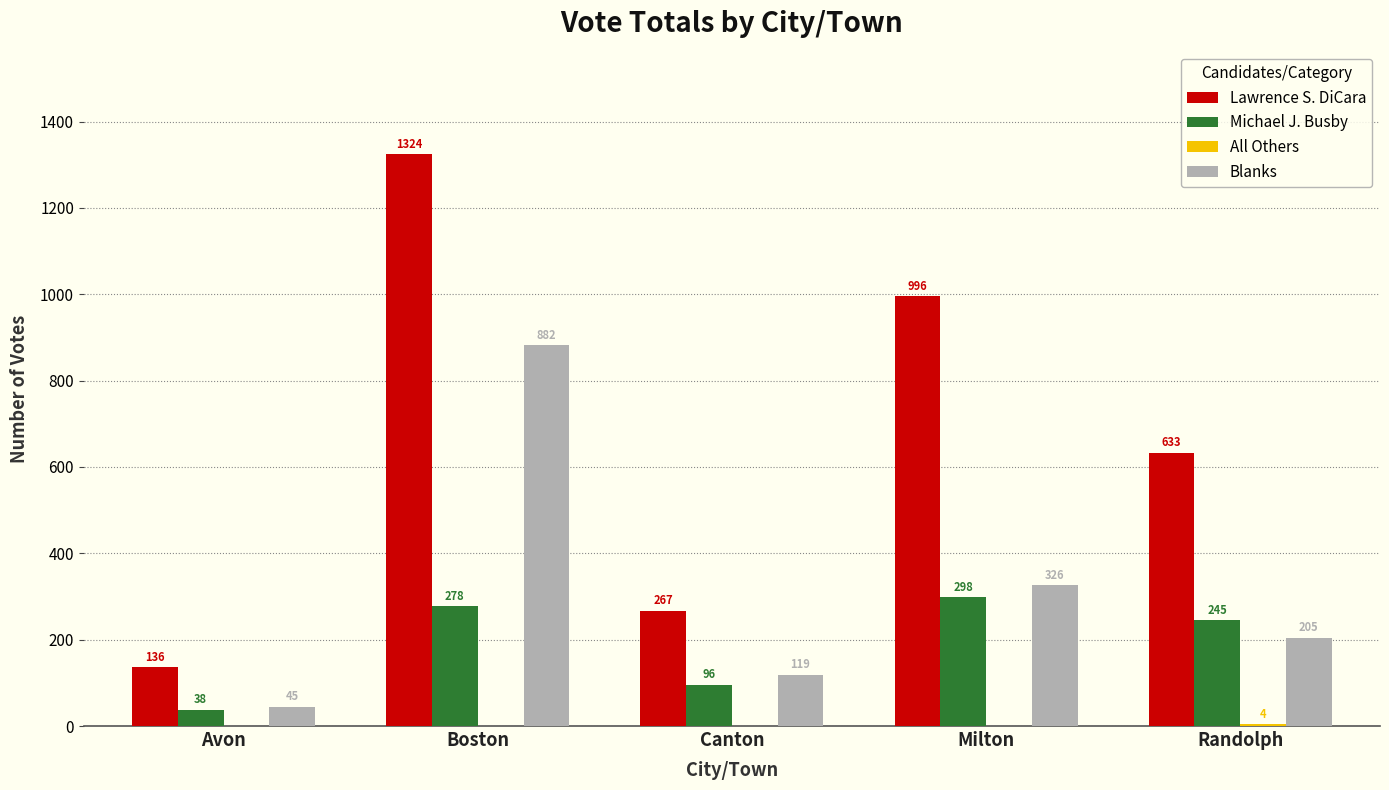

What is the sum of all Blanks values?

1577